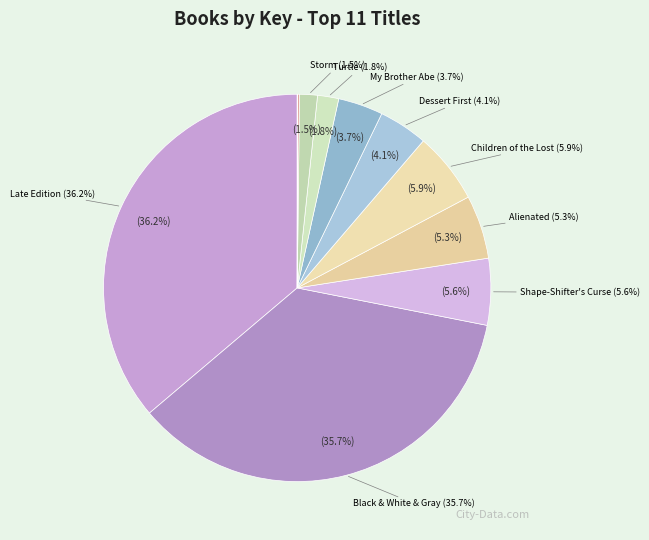

Rank the categories by value from lowest to highest.

Teddy Bear's Scrapbook, Invasion of the Mind Swappers, Storm, Turtle, My Brother Abe, Dessert First, Alienated, Shape-Shifter's Curse, Children of the Lost, Black and White and Gray All Over, Late Edition